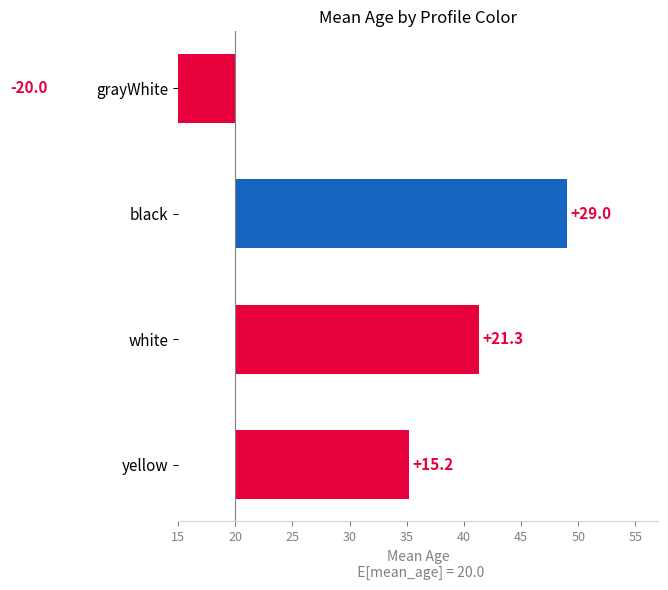

Reading left to right, list all the values displayed in this chart.

15.2	21.3	29.0	-20.0